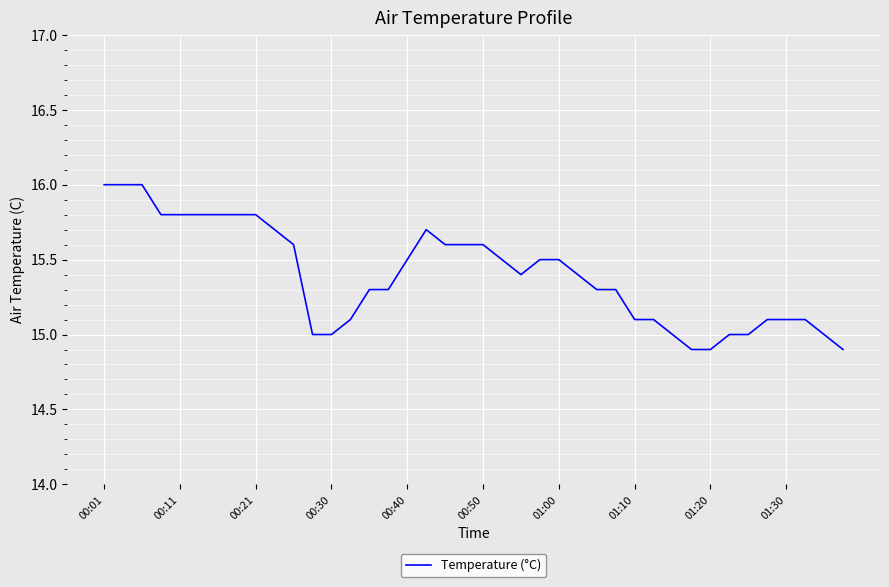

What is the minimum value shown in the chart?

14.9